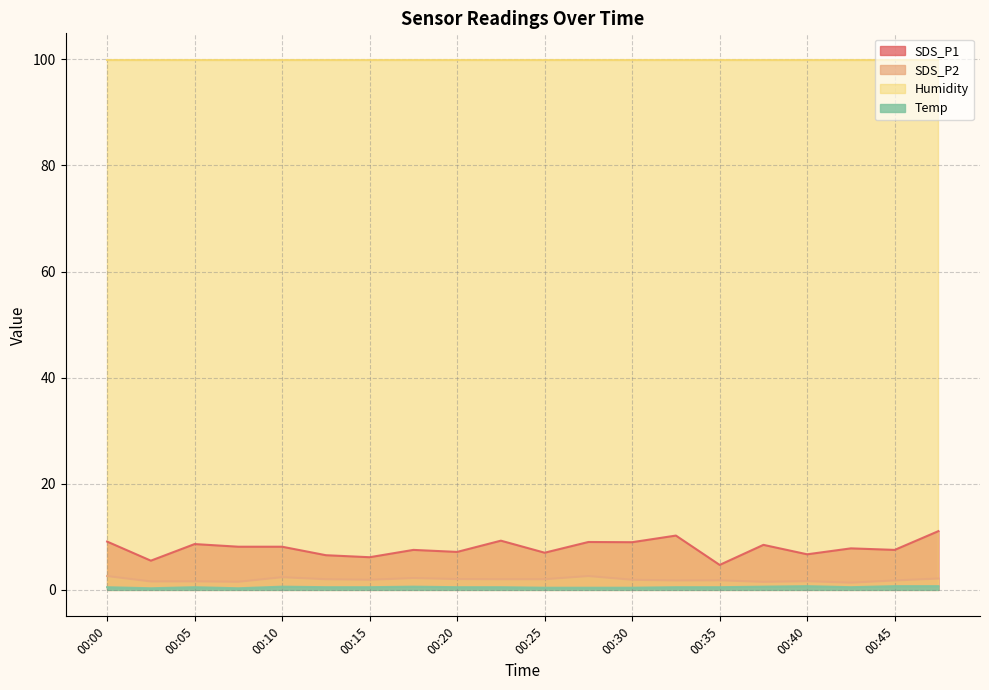

At which label does Temp reach its minimum?

00:03